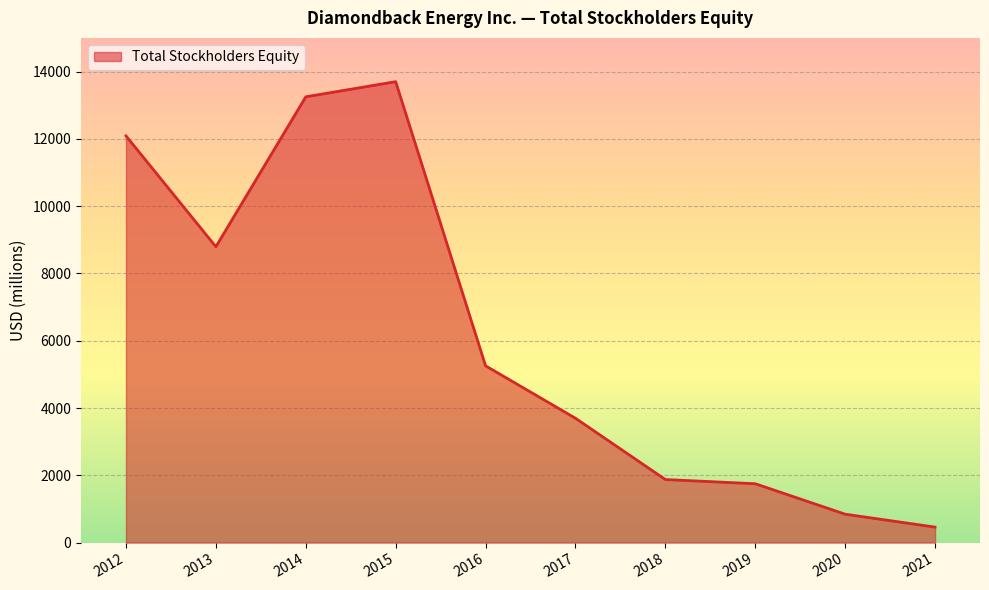

How many series are shown in this chart?

1